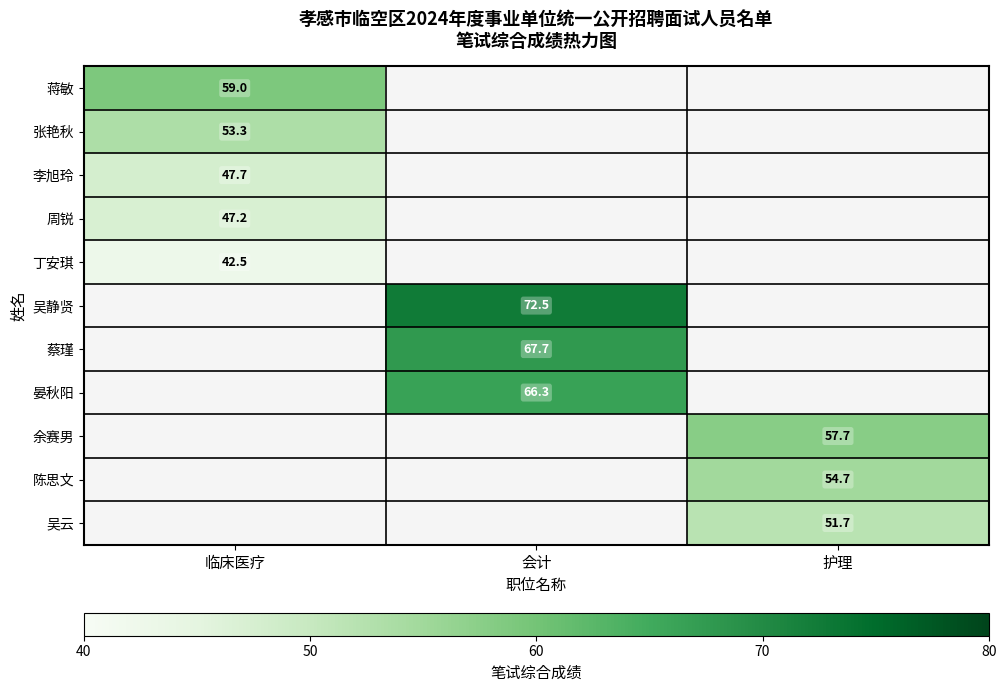

Is the value of 余赛男 at 护理 greater than the value of 陈思文 at 护理?

Yes